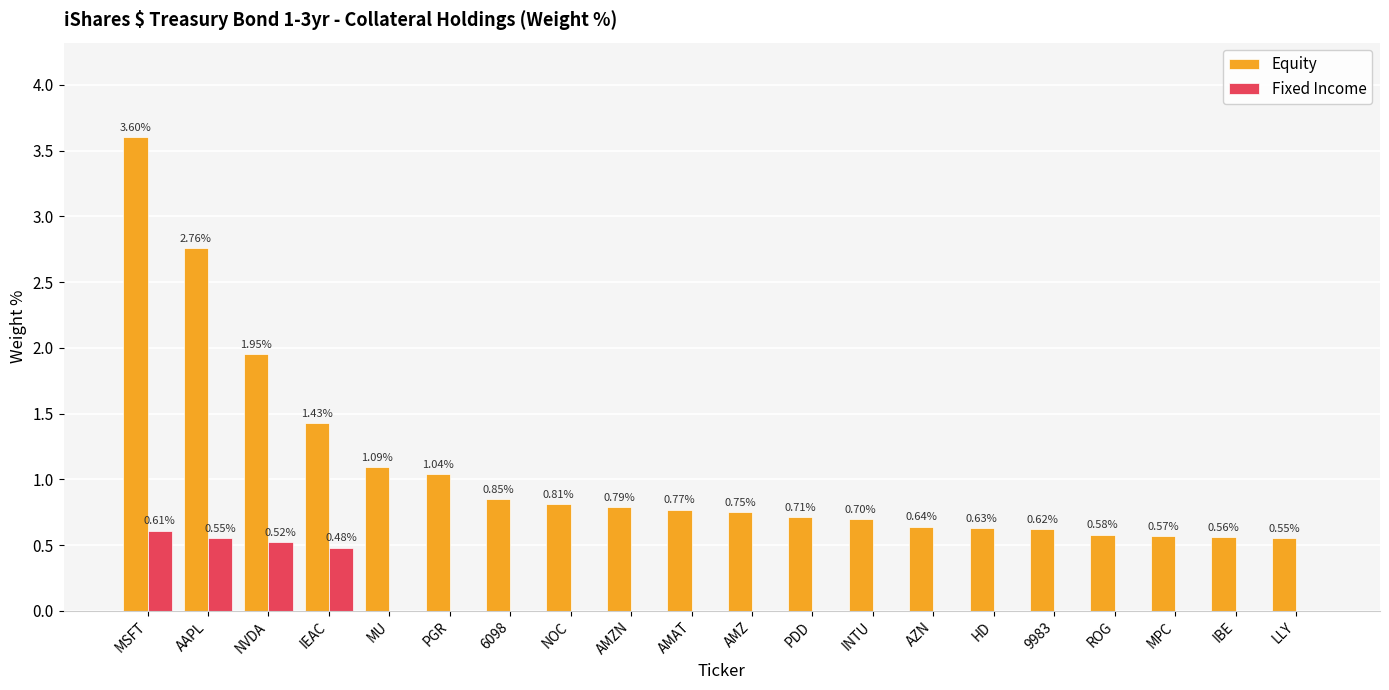

What is the total value across all series at INTU?

0.7